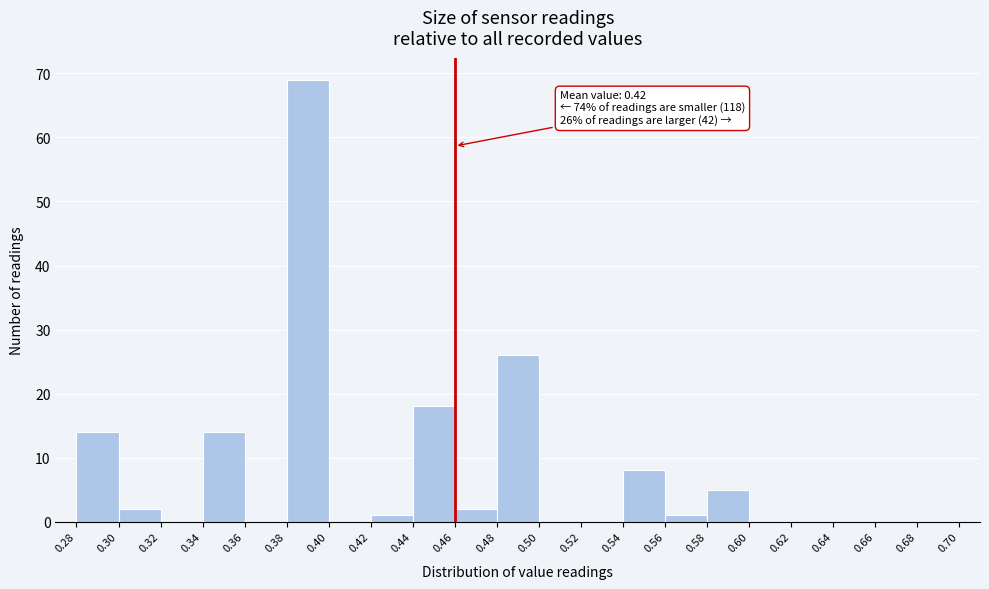

Over which range of the x-axis is the bar tallest?

0.38 to 0.40